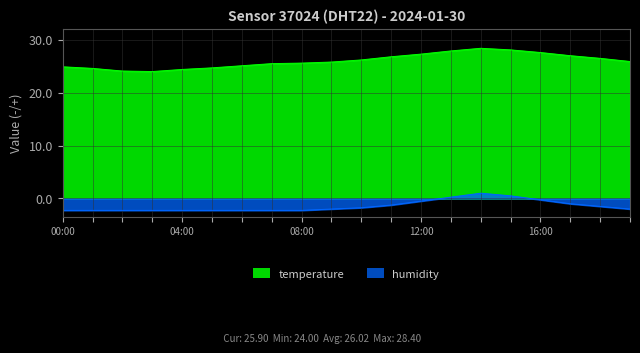

What is the approximate value of temperature at 15:00?

28.1